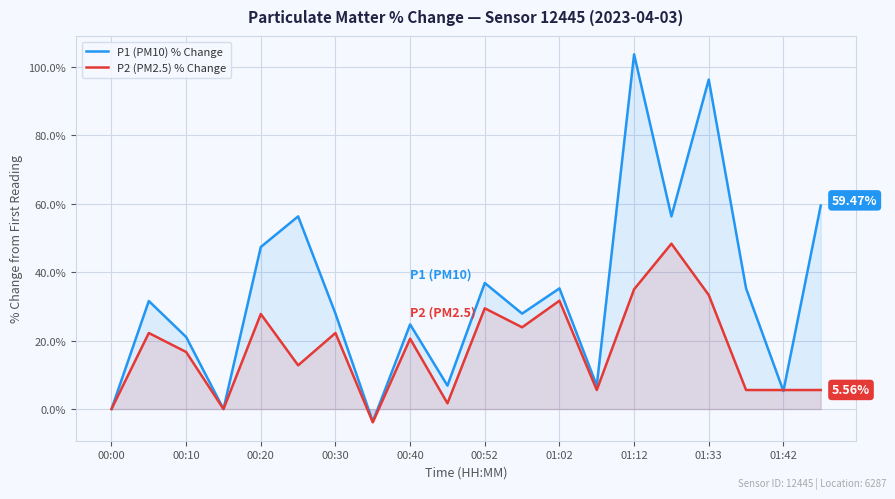

What value does the P2 (PM2.5) % Change series have at 00:52?

29.4